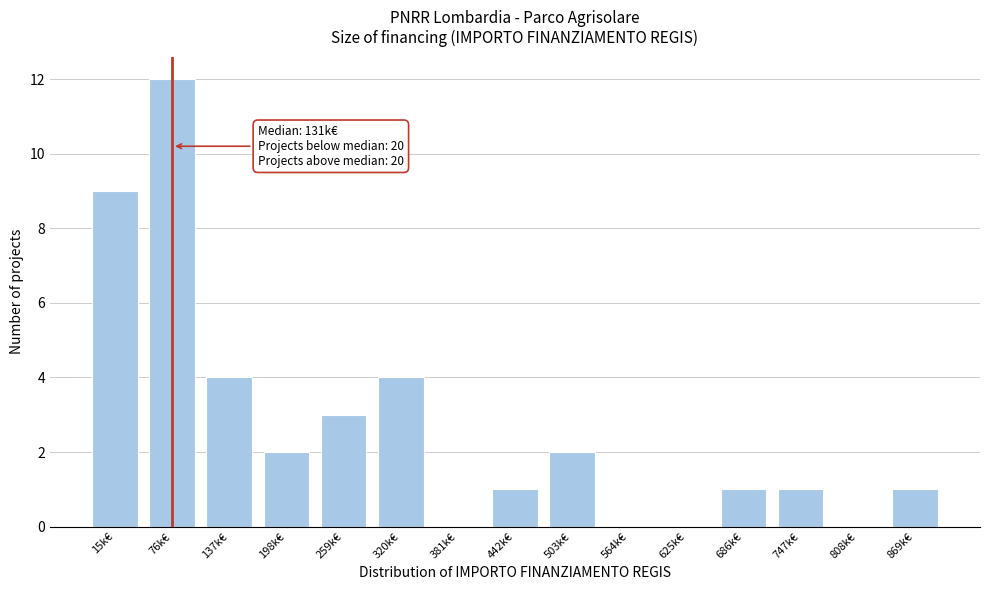

Reading left to right, list all the values displayed in this chart.

15k€=9	76k€=12	137k€=4	198k€=2	259k€=3	320k€=4	381k€=0	442k€=1	503k€=2	564k€=0	625k€=0	686k€=1	747k€=1	808k€=0	869k€=1